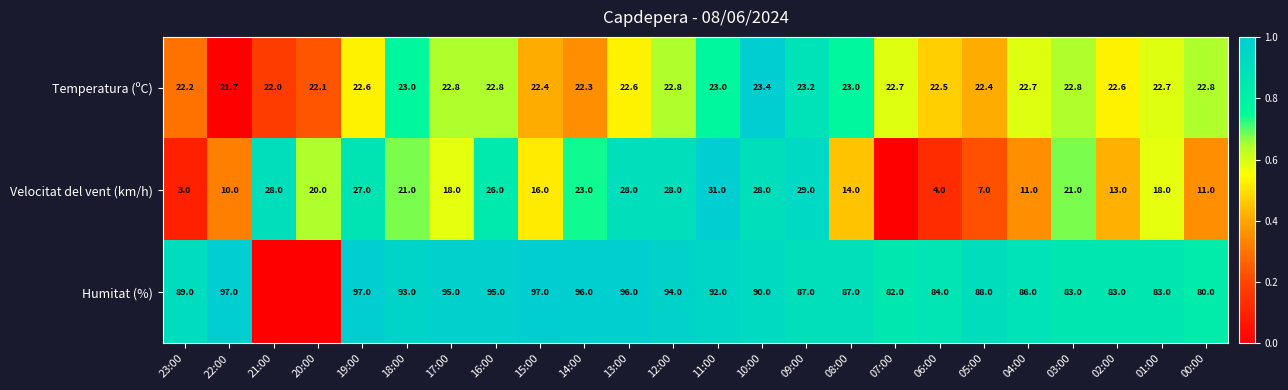

At 12:00, list the series in order from largest to smallest.

Humitat (%), Velocitat del vent (km/h), Temperatura (ºC)